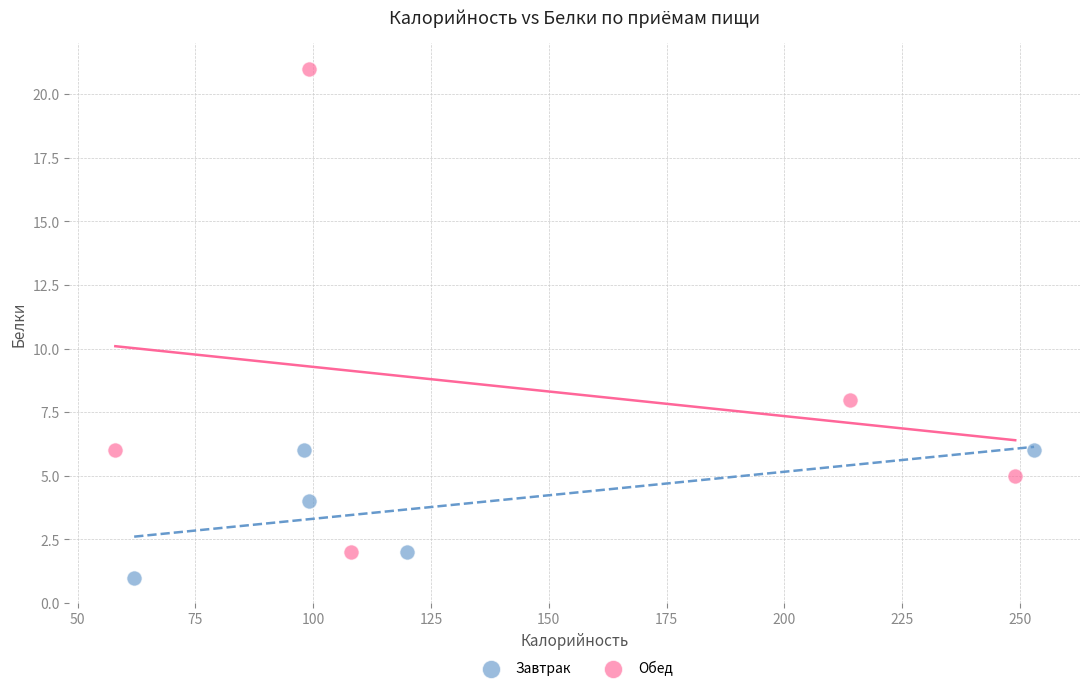

Which series has the largest Y range (max minus min)?

Обед